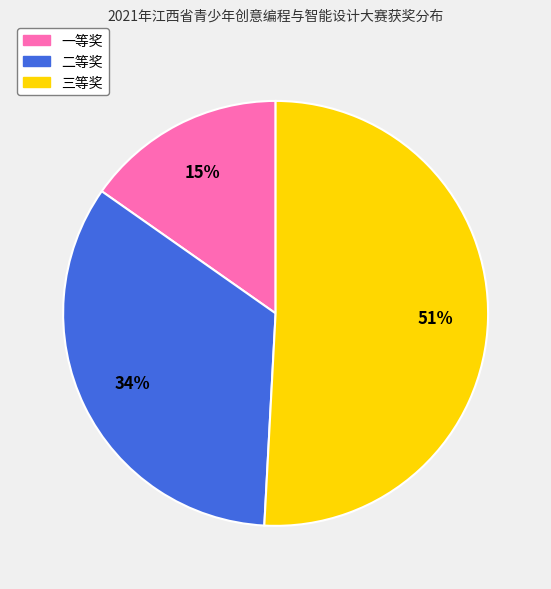

To the nearest percent, what is the difference between the largest and smallest slice percentages?

36%